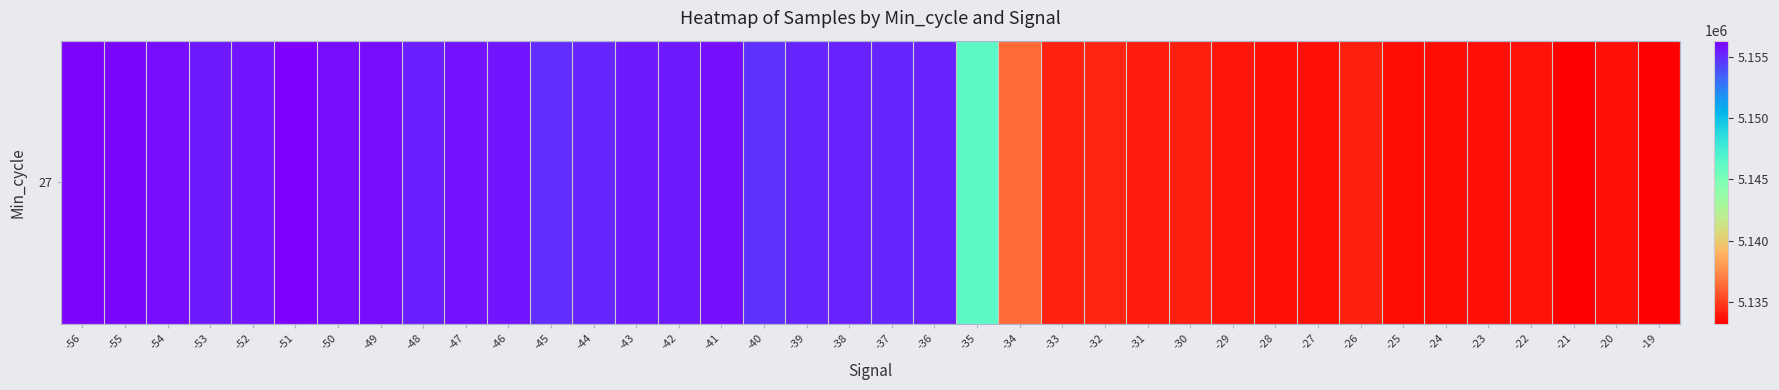

The chart shows a value of 6873730 at -47. True or false?

False